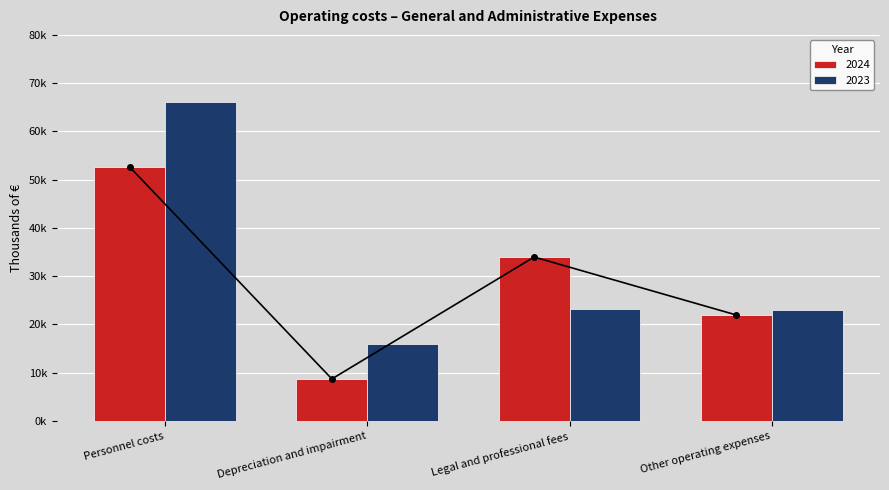

Count the number of data series in this chart.

2